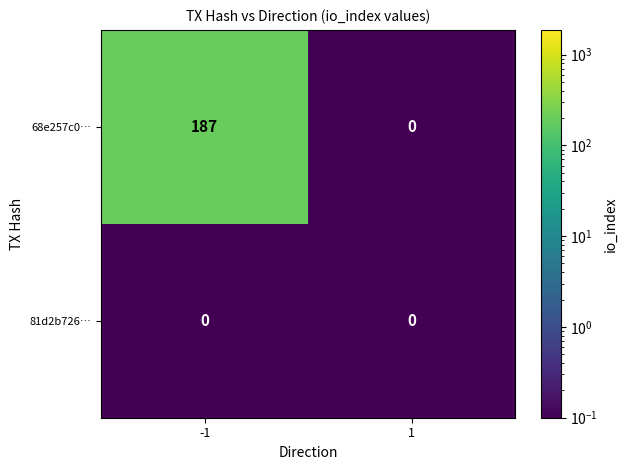

What is the difference between the highest and lowest values at -1?

187